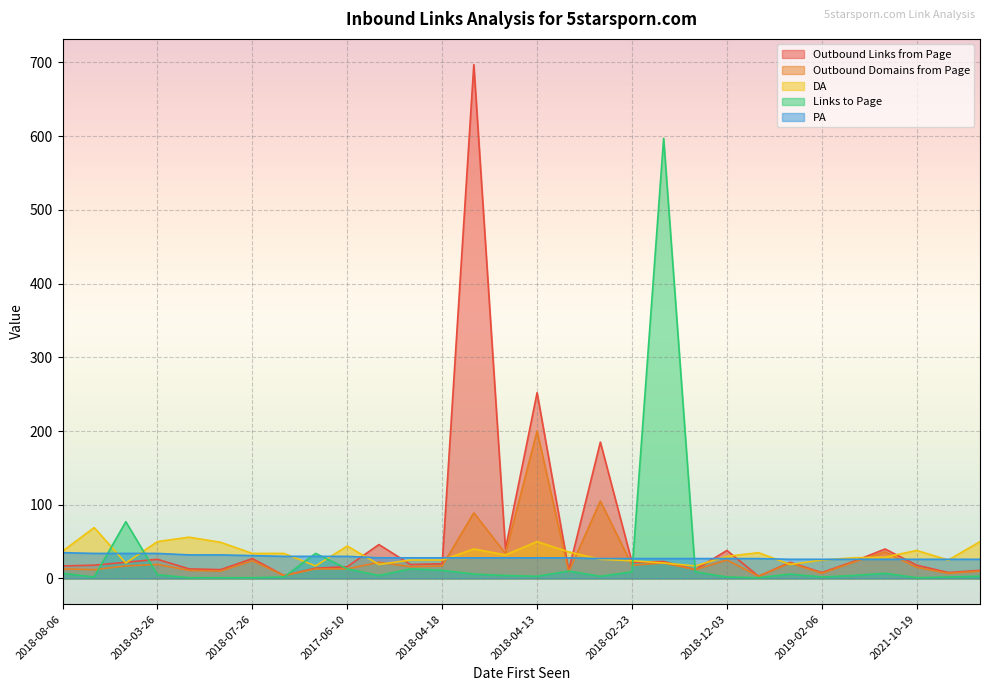

Which series ends up on top after the final intersection of Links to Page and PA?

PA